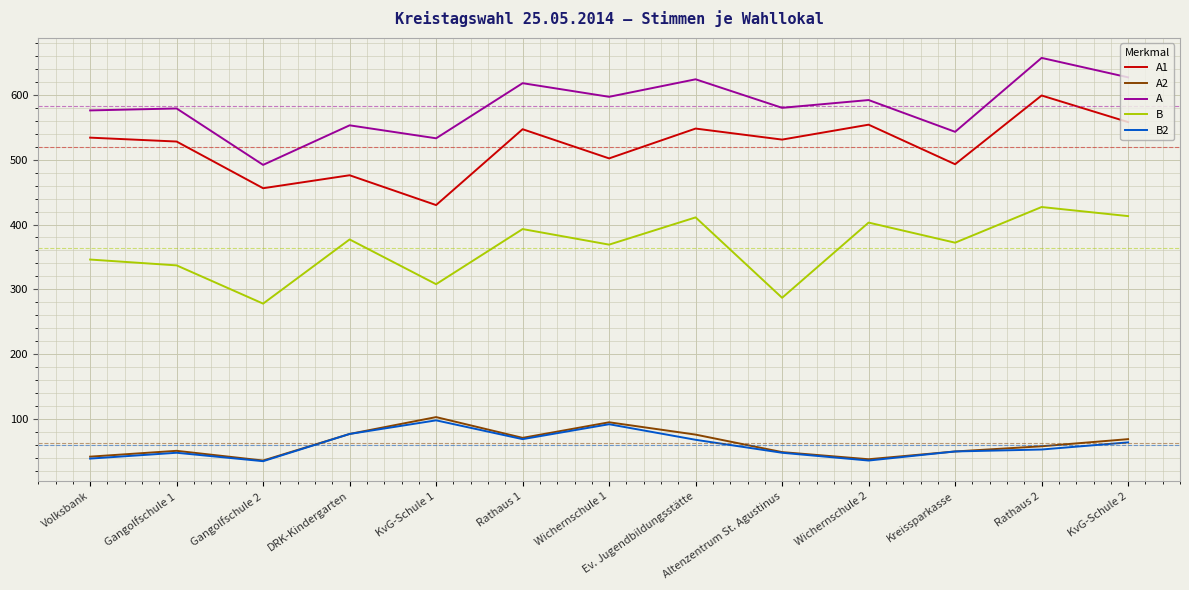

True or false: A2 and A1 cross at least once.

False